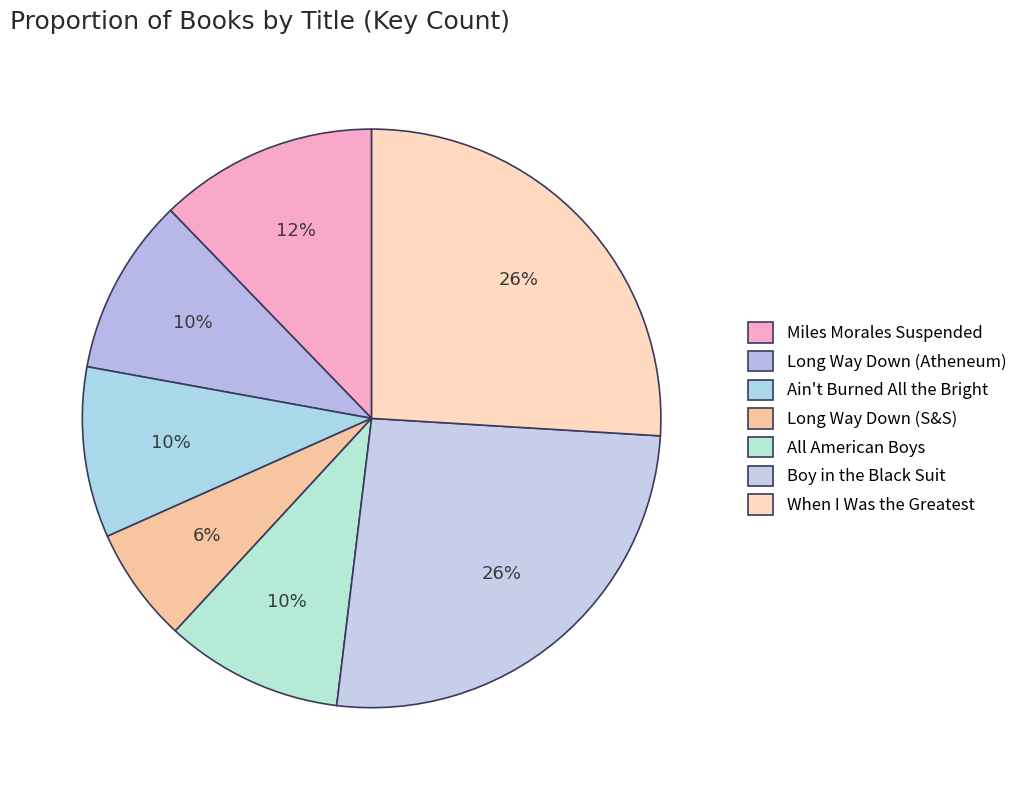

What is the smallest slice in the pie chart?

Long Way Down (S&S)